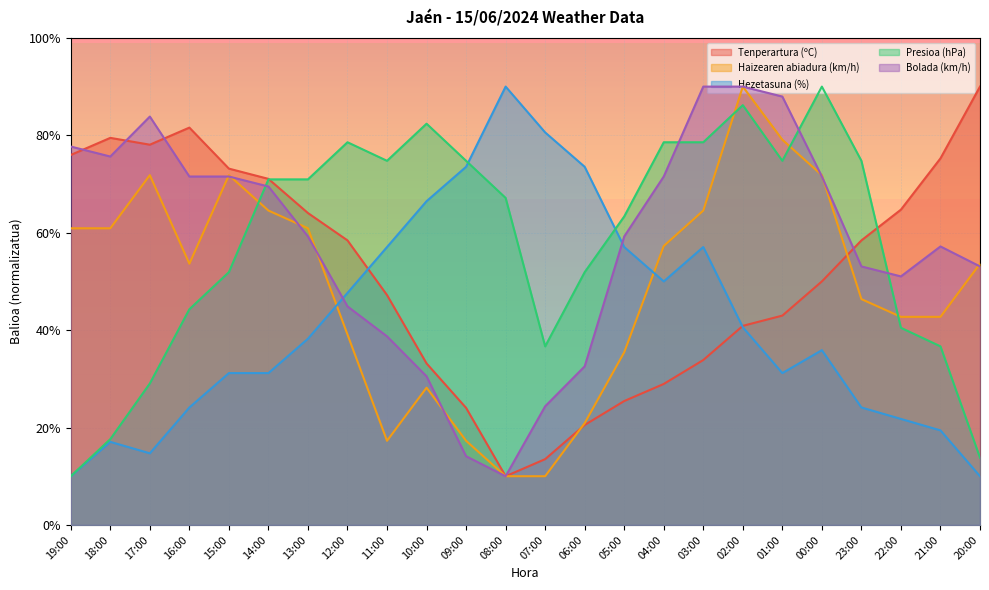

Reading left to right, transcribe all the data shown in this chart.

Tenperartura (ºC): 19:00=76.0	18:00=79.5	17:00=78.1	16:00=81.6	15:00=73.2	14:00=71.1	13:00=64.0	12:00=58.4	11:00=47.2	10:00=33.2	09:00=24.0	08:00=10.0	07:00=13.5	06:00=20.5	05:00=25.4	04:00=28.9	03:00=33.9	02:00=40.9	01:00=43.0	00:00=50.0	23:00=58.4	22:00=64.7	21:00=75.3	20:00=90.0
Haizearen abiadura (km/h): 19:00=60.9	18:00=60.9	17:00=71.8	16:00=53.6	15:00=71.8	14:00=64.5	13:00=60.9	12:00=39.1	11:00=17.3	10:00=28.2	09:00=17.3	08:00=10.0	07:00=10.0	06:00=20.9	05:00=35.5	04:00=57.3	03:00=64.5	02:00=90.0	01:00=79.1	00:00=71.8	23:00=46.4	22:00=42.7	21:00=42.7	20:00=53.6
Hezetasuna (%): 19:00=10.0	18:00=17.1	17:00=14.7	16:00=24.1	15:00=31.2	14:00=31.2	13:00=38.2	12:00=47.6	11:00=57.1	10:00=66.5	09:00=73.5	08:00=90.0	07:00=80.6	06:00=73.5	05:00=57.1	04:00=50.0	03:00=57.1	02:00=40.6	01:00=31.2	00:00=35.9	23:00=24.1	22:00=21.8	21:00=19.4	20:00=10.0
Presioa (hPa): 19:00=10.0	18:00=17.6	17:00=29.0	16:00=44.3	15:00=51.9	14:00=71.0	13:00=71.0	12:00=78.6	11:00=74.8	10:00=82.4	09:00=74.8	08:00=67.1	07:00=36.7	06:00=51.9	05:00=63.3	04:00=78.6	03:00=78.6	02:00=86.2	01:00=74.8	00:00=90.0	23:00=74.8	22:00=40.5	21:00=36.7	20:00=13.8
Bolada (km/h): 19:00=77.7	18:00=75.6	17:00=83.8	16:00=71.5	15:00=71.5	14:00=69.5	13:00=59.2	12:00=44.9	11:00=38.7	10:00=30.5	09:00=14.1	08:00=10.0	07:00=24.4	06:00=32.6	05:00=59.2	04:00=71.5	03:00=90.0	02:00=90.0	01:00=87.9	00:00=71.5	23:00=53.1	22:00=51.0	21:00=57.2	20:00=53.1